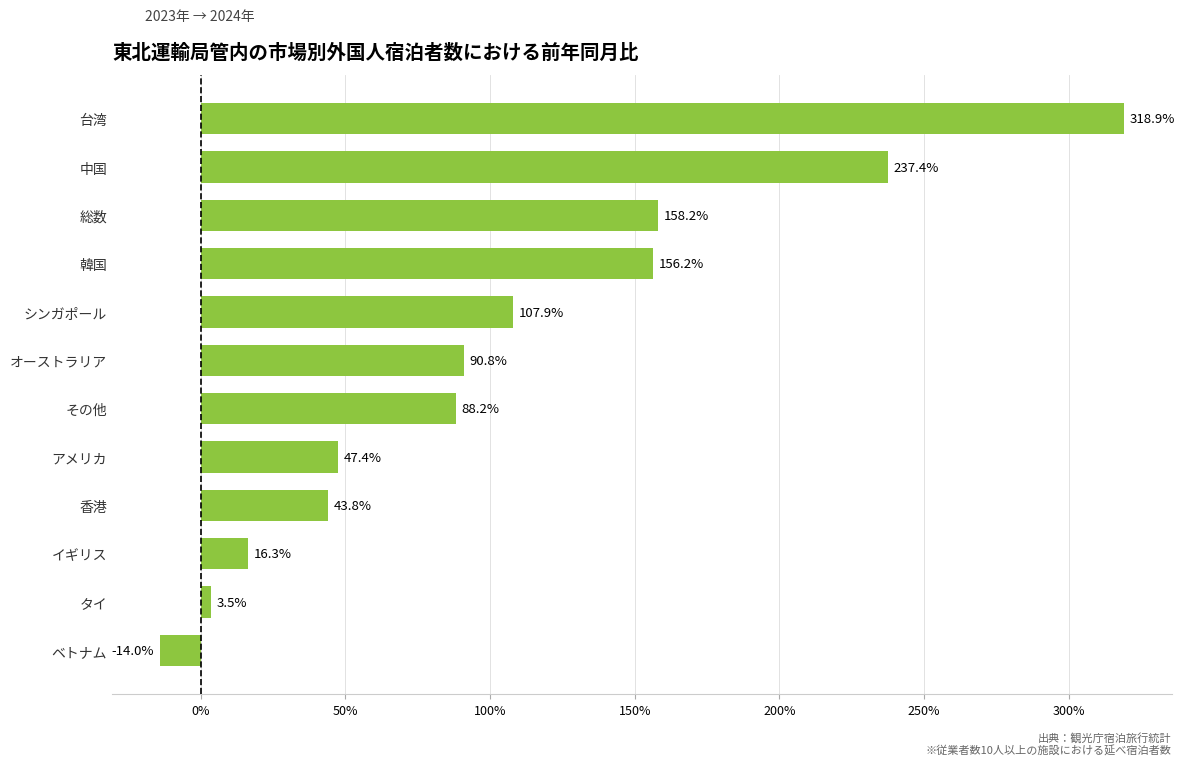

True or false: the data shows 3.5 at タイ.

True